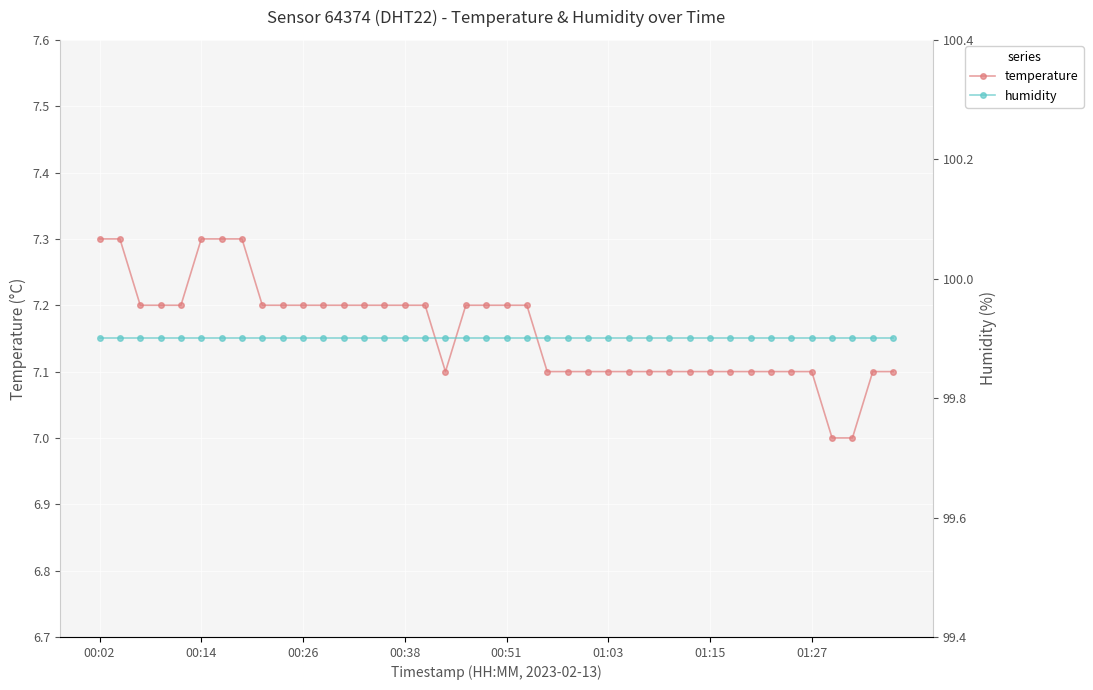

Is it true that temperature equals 3.3 at 01:15?

False